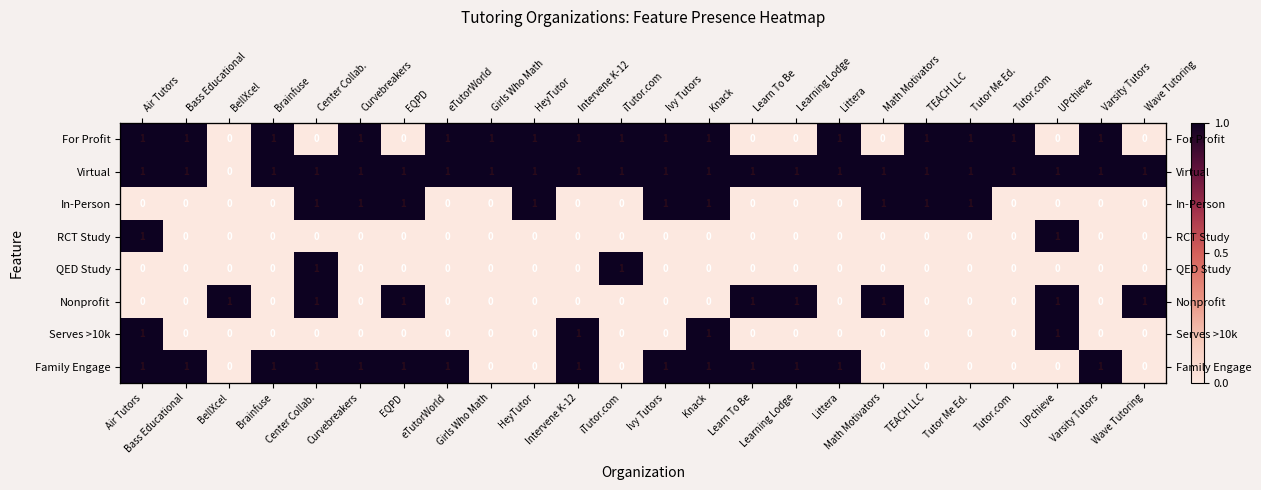

Rank the series by their maximum value, from lowest to highest.

For Profit, Virtual, In-Person, RCT Study, QED Study, Nonprofit, Serves >10k, Family Engage